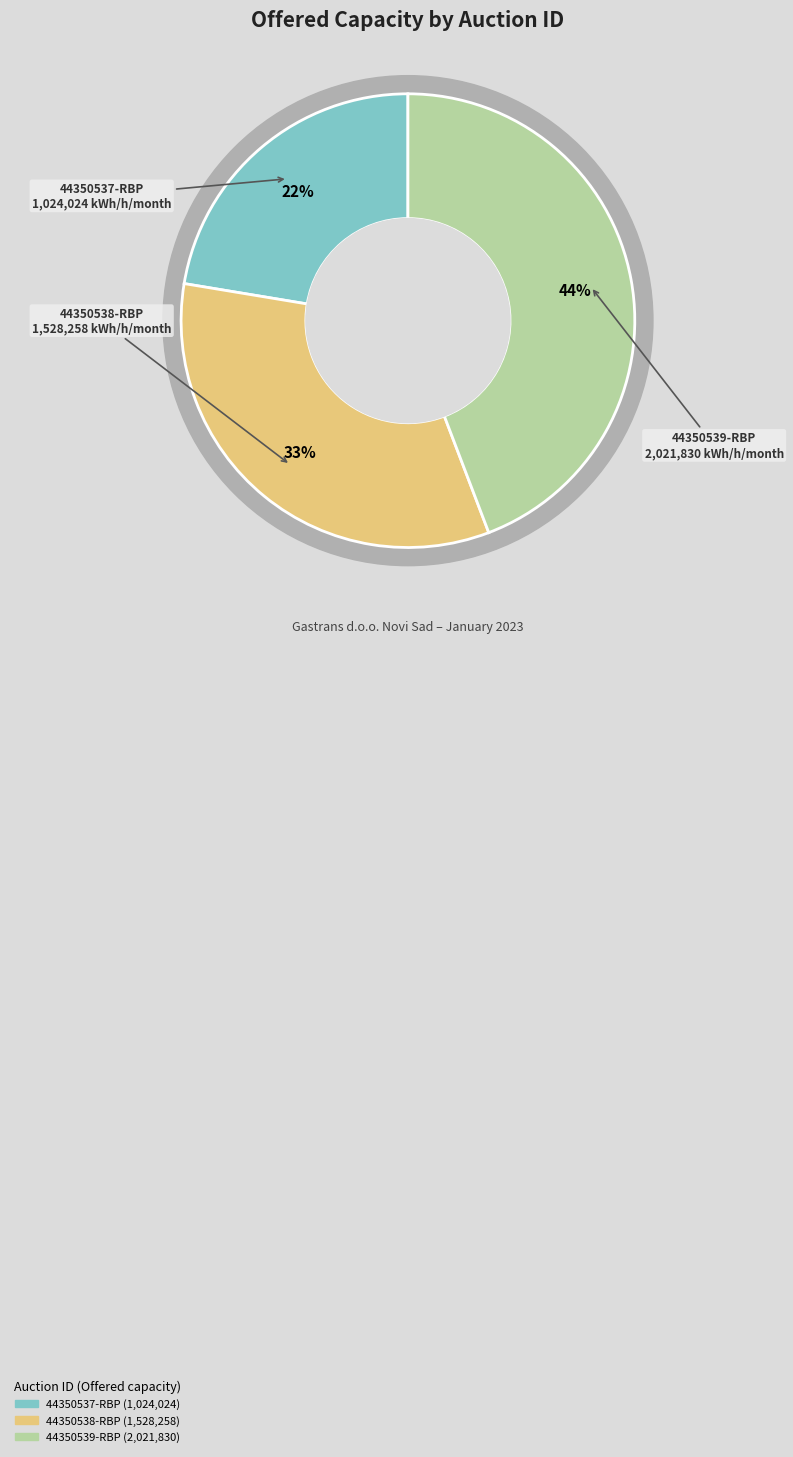

Between 44350539-RBP and 44350538-RBP, which is larger?

44350539-RBP